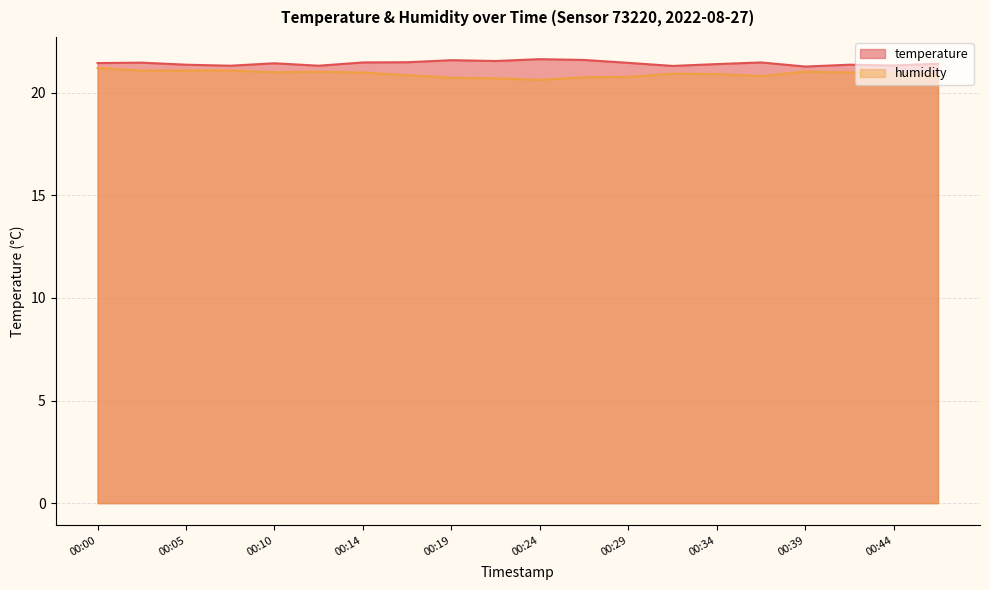

Which has a higher value, 00:19 or 00:14?

00:19